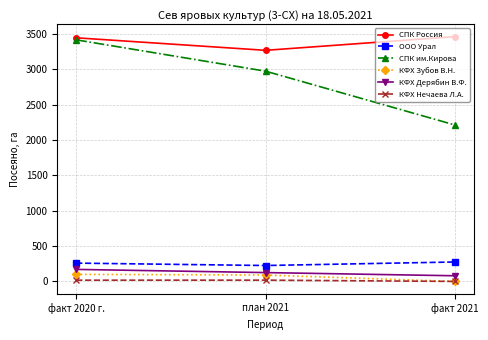

What are all the series names shown in the legend?

СПК Россия, ООО Урал, СПК им.Кирова, КФХ Зубов В.Н., КФХ Дерябин В.Ф., КФХ Нечаева Л.А.